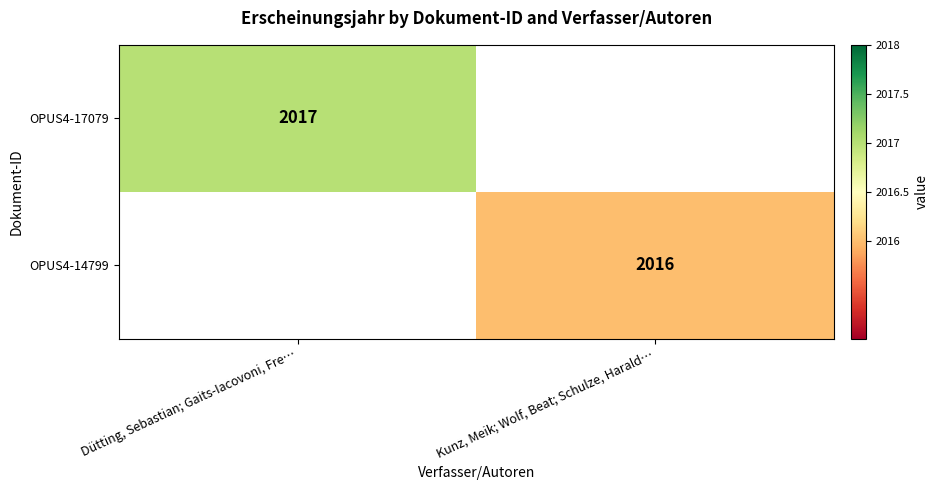

Is the value of OPUS4-17079 at Dütting, Sebastian; Gaits-Iacovoni, Fre… greater than the value of OPUS4-14799 at Kunz, Meik; Wolf, Beat; Schulze, Harald…?

Yes